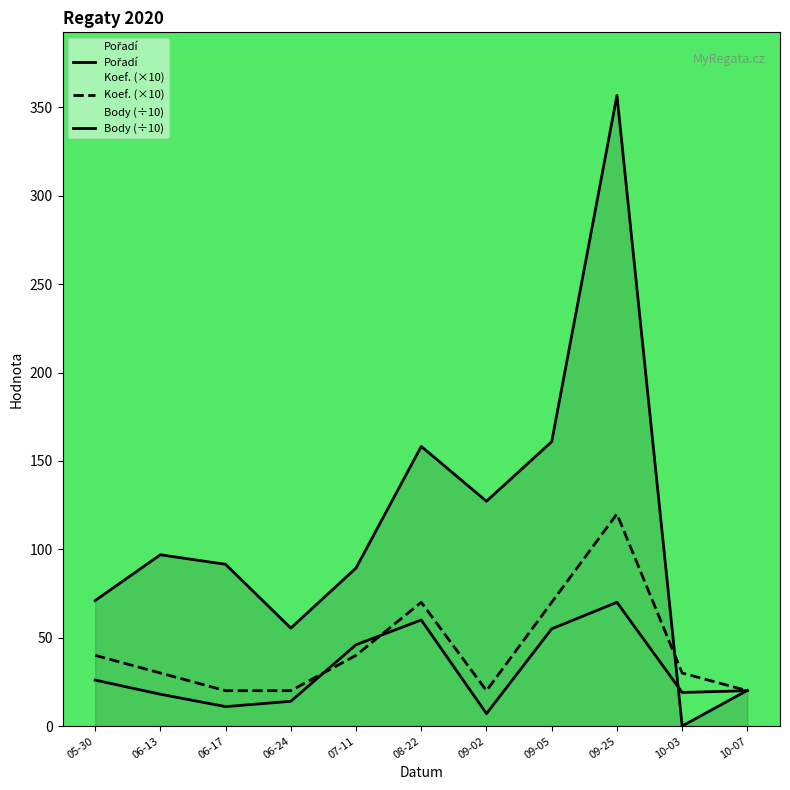

What is the label of the 1st point from the right?

10-07